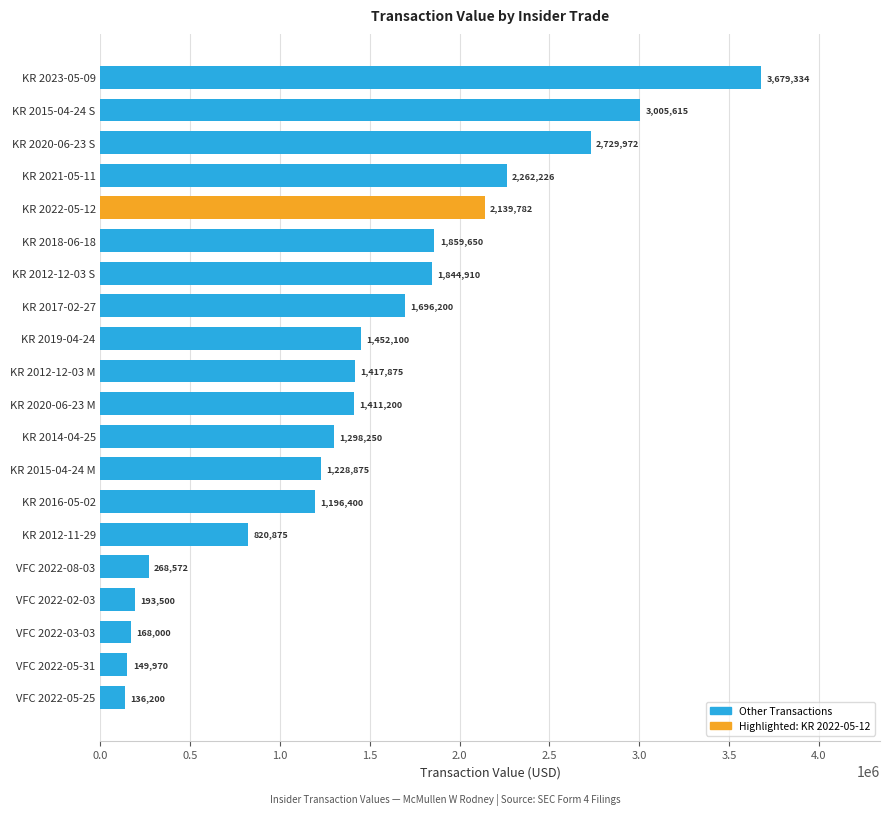

Reading bottom to top, extract all data points from this chart.

VFC 2022-05-25=136200	VFC 2022-05-31=149970	VFC 2022-03-03=168000	VFC 2022-02-03=193500	VFC 2022-08-03=268572	KR 2012-11-29=820875	KR 2016-05-02=1196400	KR 2015-04-24 M=1228875	KR 2014-04-25=1298250	KR 2020-06-23 M=1411200	KR 2012-12-03 M=1417875	KR 2019-04-24=1452100	KR 2017-02-27=1696200	KR 2012-12-03 S=1844910	KR 2018-06-18=1859650	KR 2022-05-12=2139782	KR 2021-05-11=2262226	KR 2020-06-23 S=2729972	KR 2015-04-24 S=3005615	KR 2023-05-09=3679334